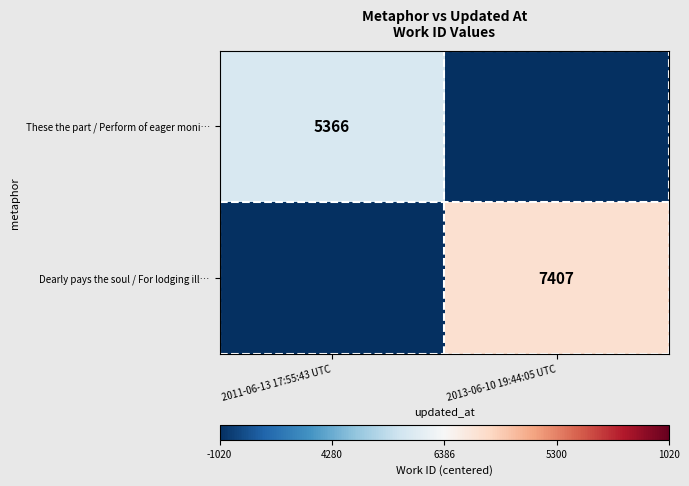

The Dearly pays the soul / For lodging ill… series shows 3465.6 at 2013-06-10 19:44:05 UTC. True or false?

False